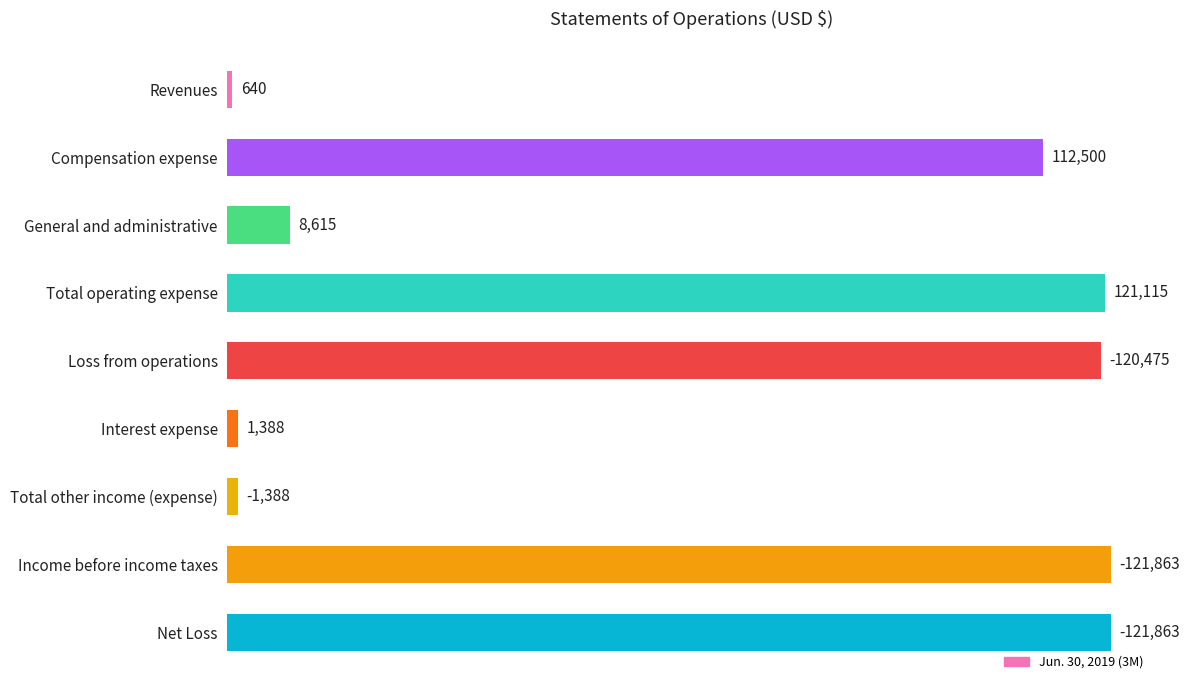

What is the difference between the values at Loss from operations and Interest expense?

119087